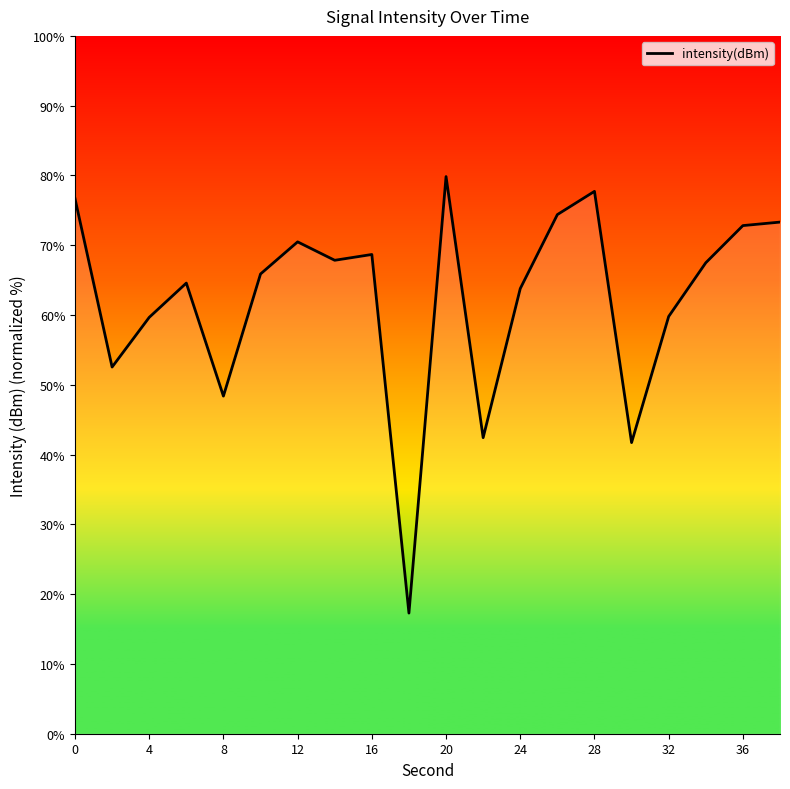

What is the smallest value displayed?

17.3